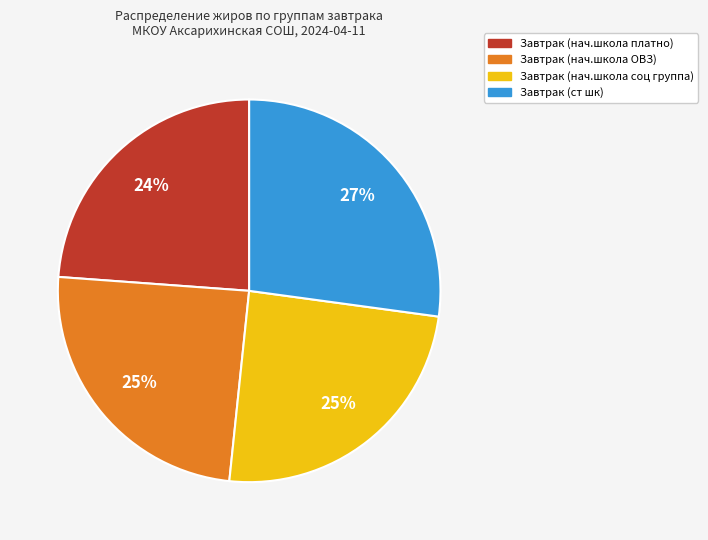

Is it true that Завтрак (нач.школа соц группа) is 13% of the pie?

False